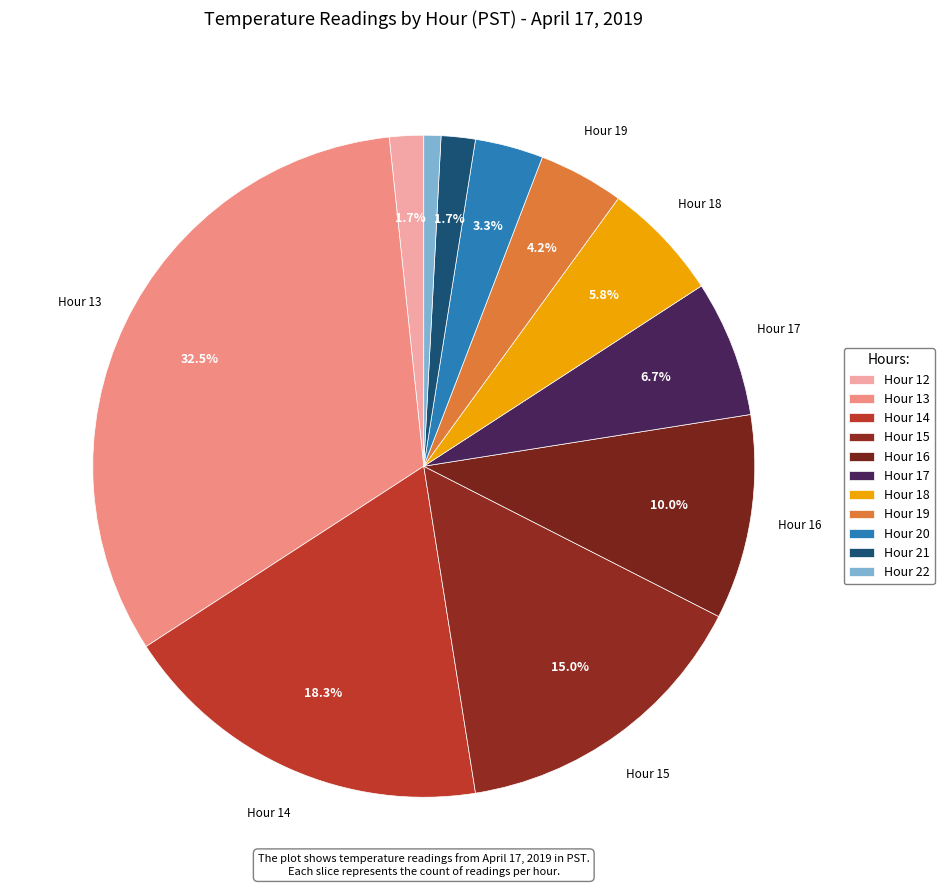

To the nearest percent, what is the difference between the largest and smallest slice percentages?

32%